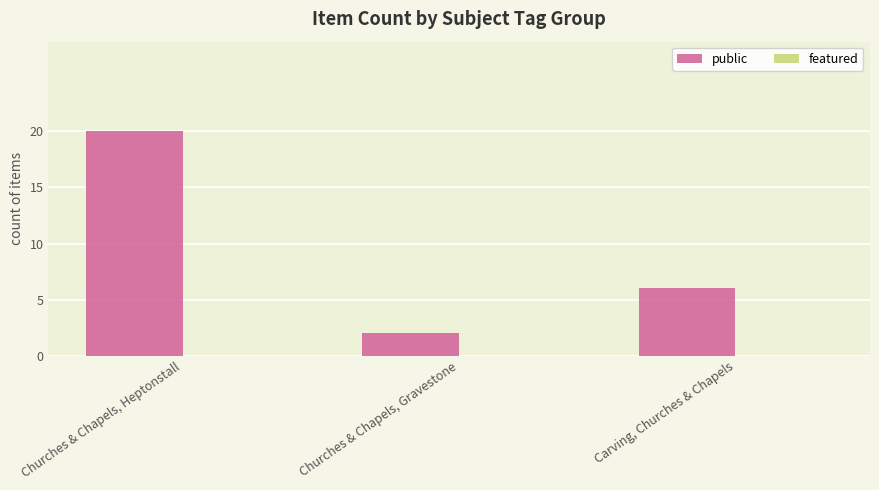

List the labels in order of value, smallest first.

Churches & Chapels, Gravestone, Carving, Churches & Chapels, Churches & Chapels, Heptonstall